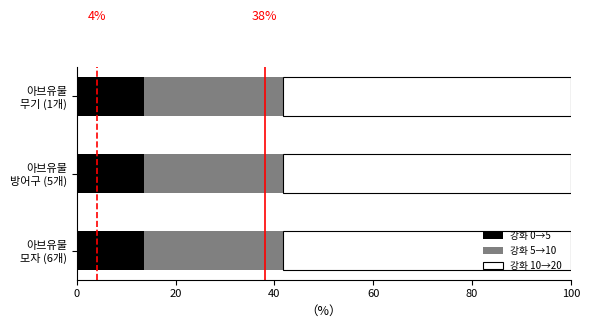

What is the average value of the 강화 0→5 series?

13.6